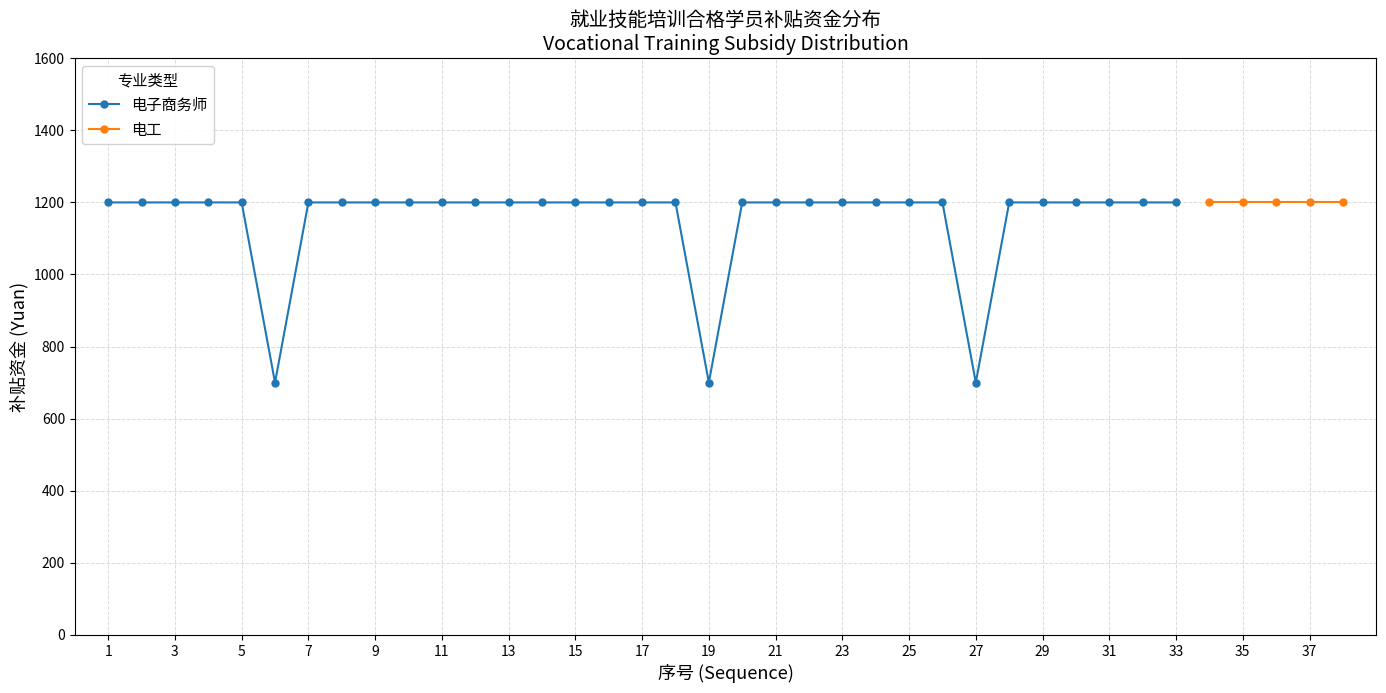

Between 29 and 29, which is larger?

29